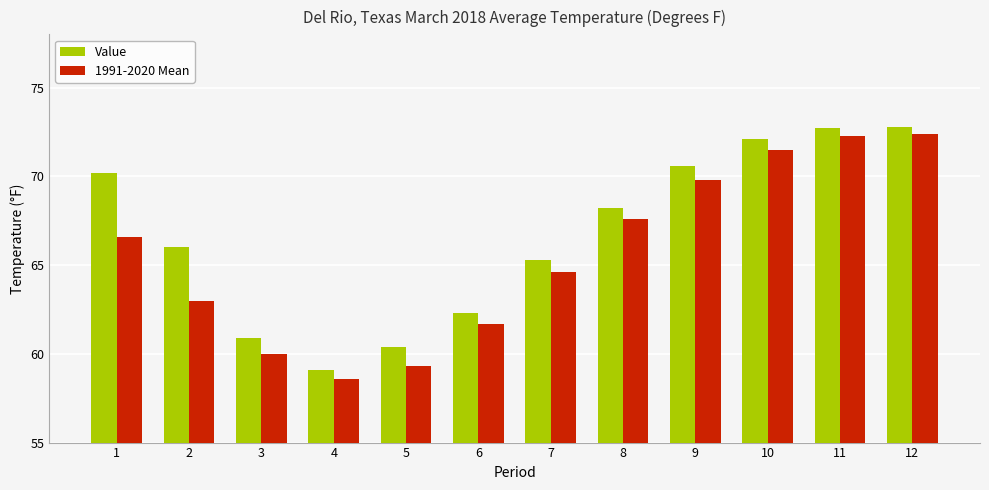

Does the chart contain any negative values?

No